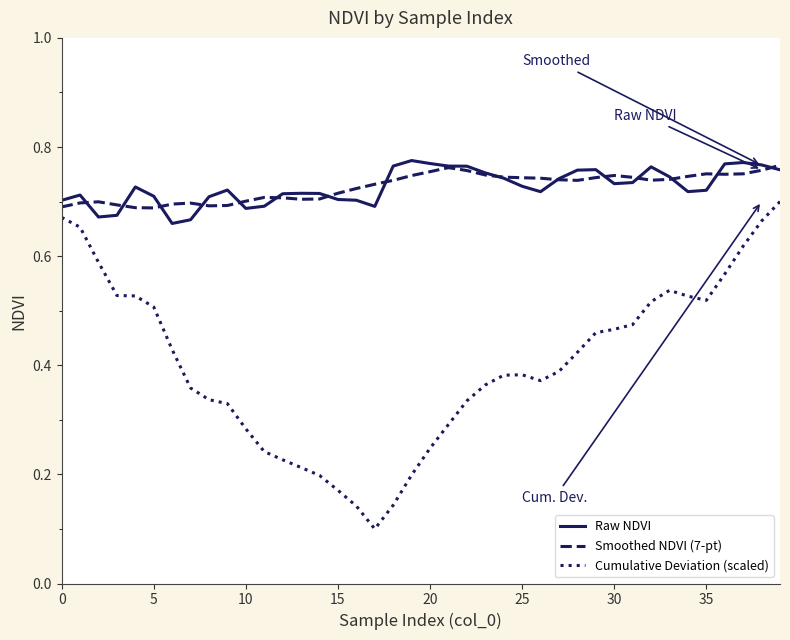

Which series has the largest range (max minus min)?

Cumulative Deviation (scaled)